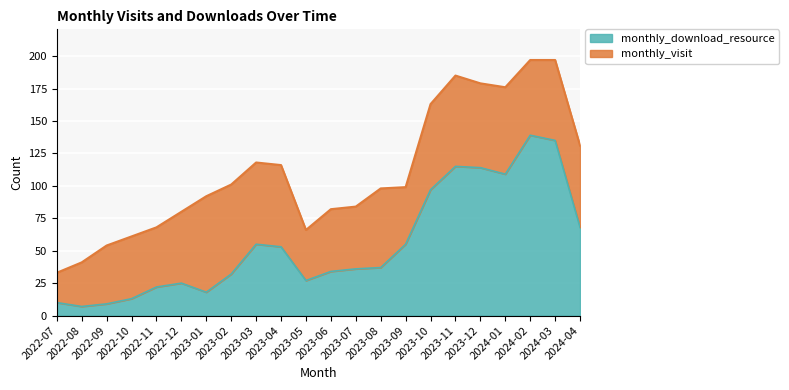

What is the label of the 21st point from the left?

2024-03